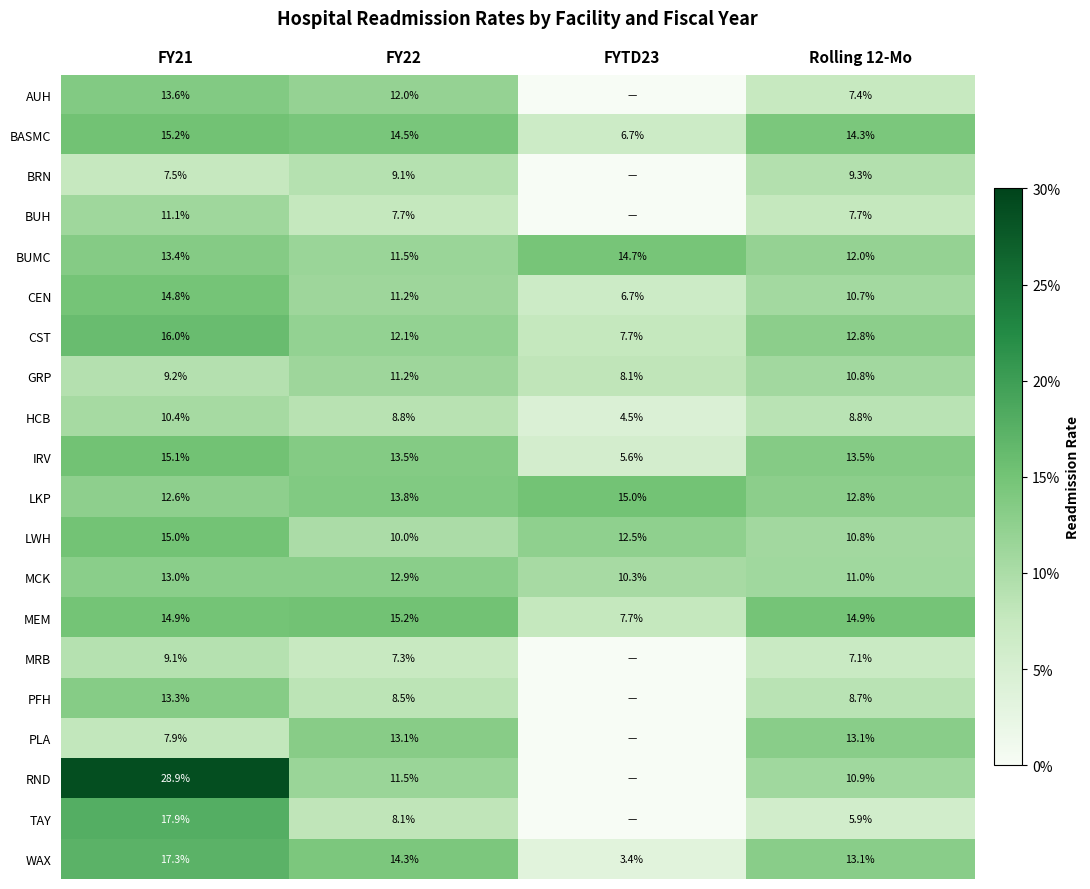

Rank the categories by WAX value from lowest to highest.

FYTD23, Rolling 12-Mo, FY22, FY21